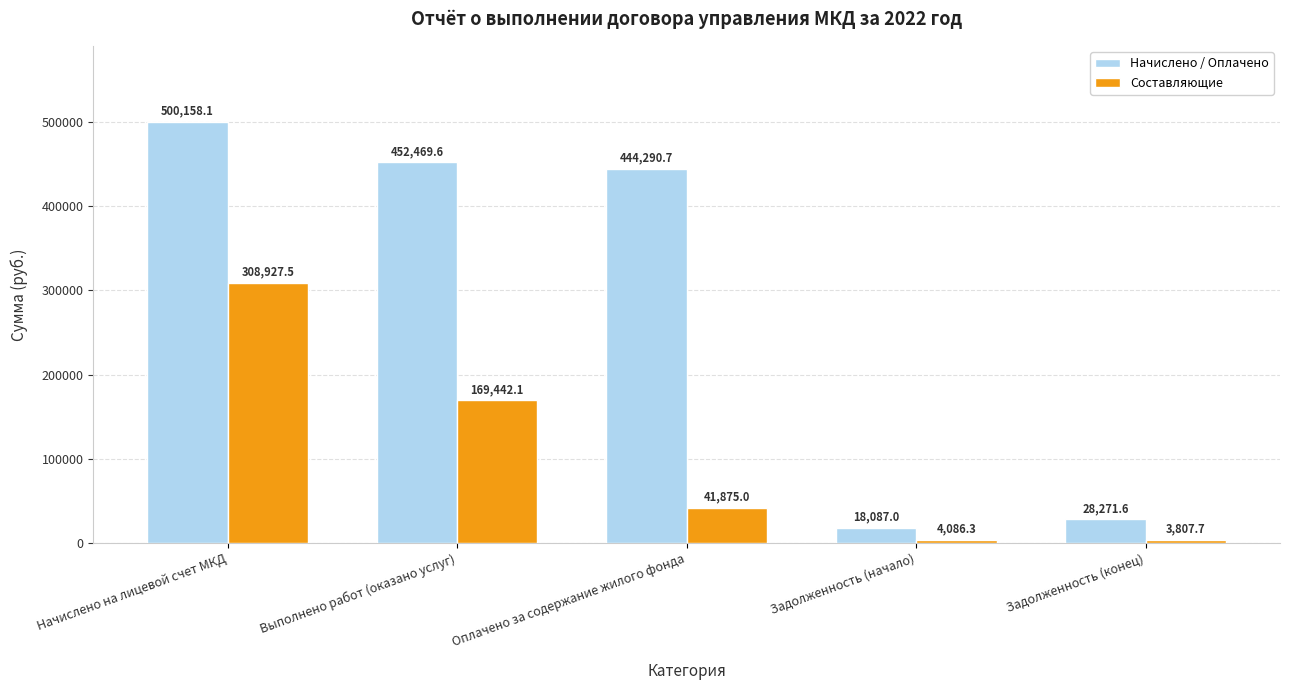

Reading left to right, list all the values displayed in this chart.

Начислено / Оплачено: 500158.1	452469.6	444290.7	18087.0	28271.6
Составляющие: 308927.5	169442.1	41875.0	4086.3	3807.7